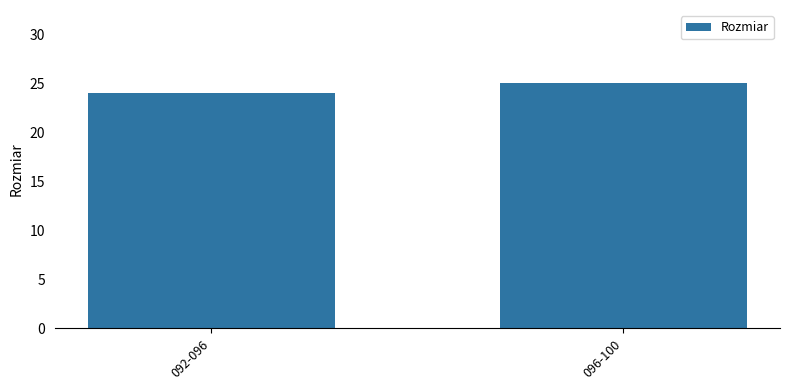

True or false: the data shows 24 at 092-096.

True